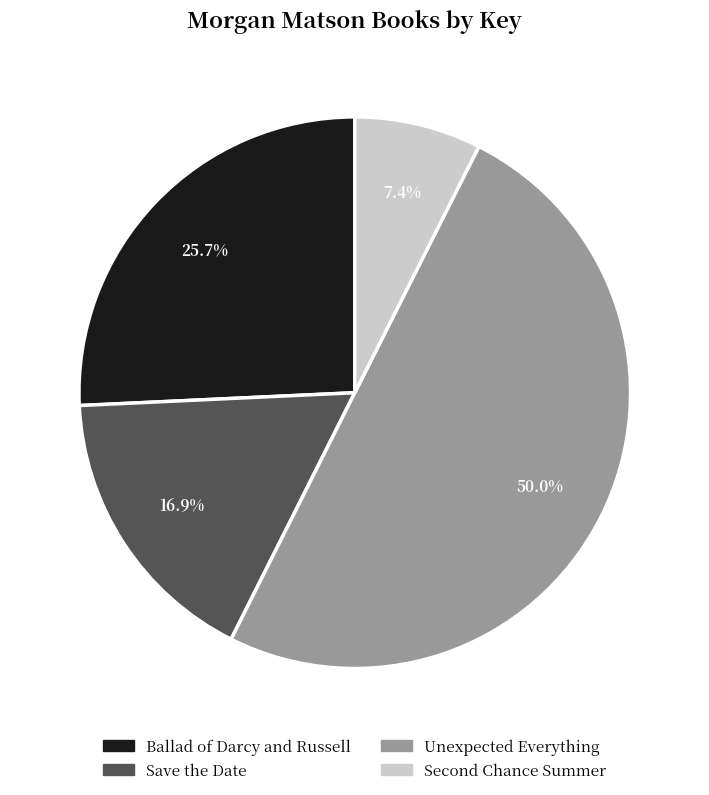

The Unexpected Everything slice represents 50% of the pie. True or false?

True